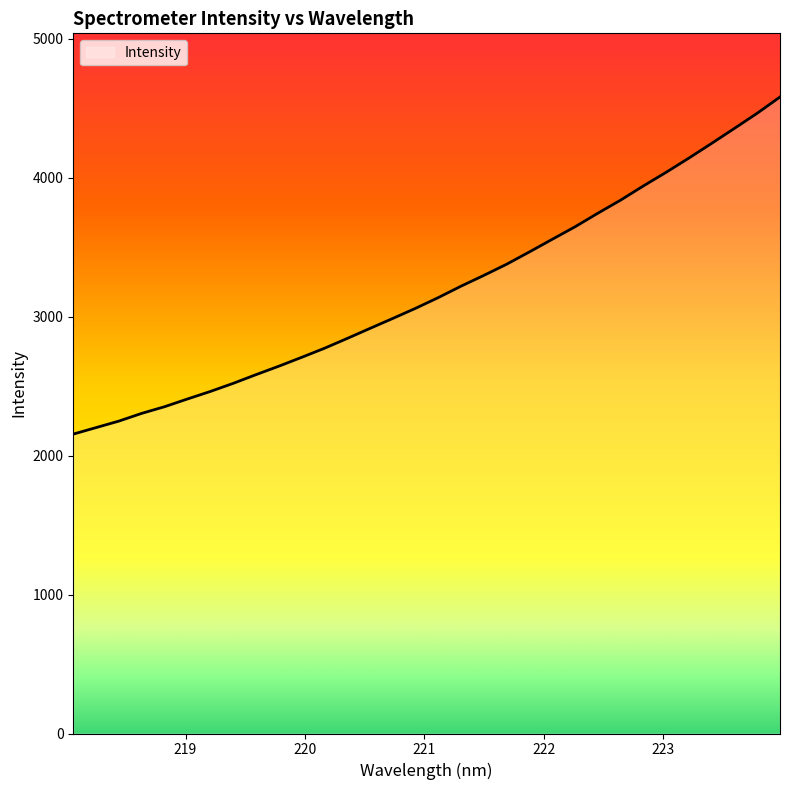

What is the greatest value displayed?

4581.3